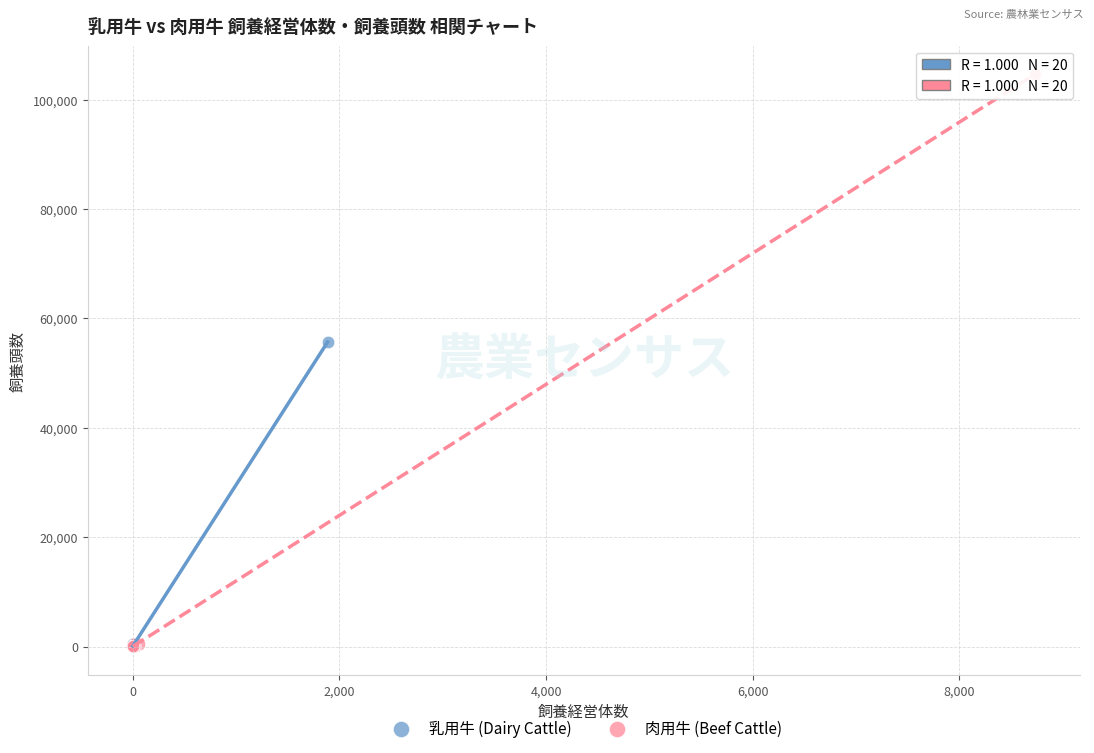

What are all the series names shown in the legend?

乳用牛 (Dairy Cattle), 肉用牛 (Beef Cattle)